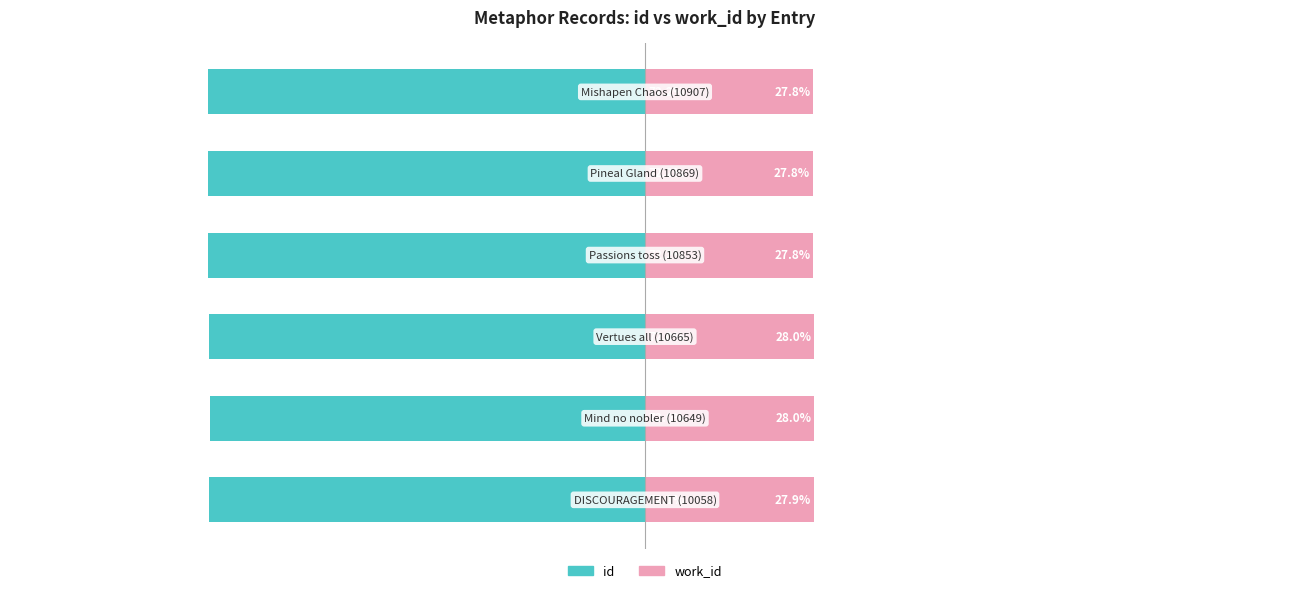

What is the difference between the highest and lowest values at 3?

100.0